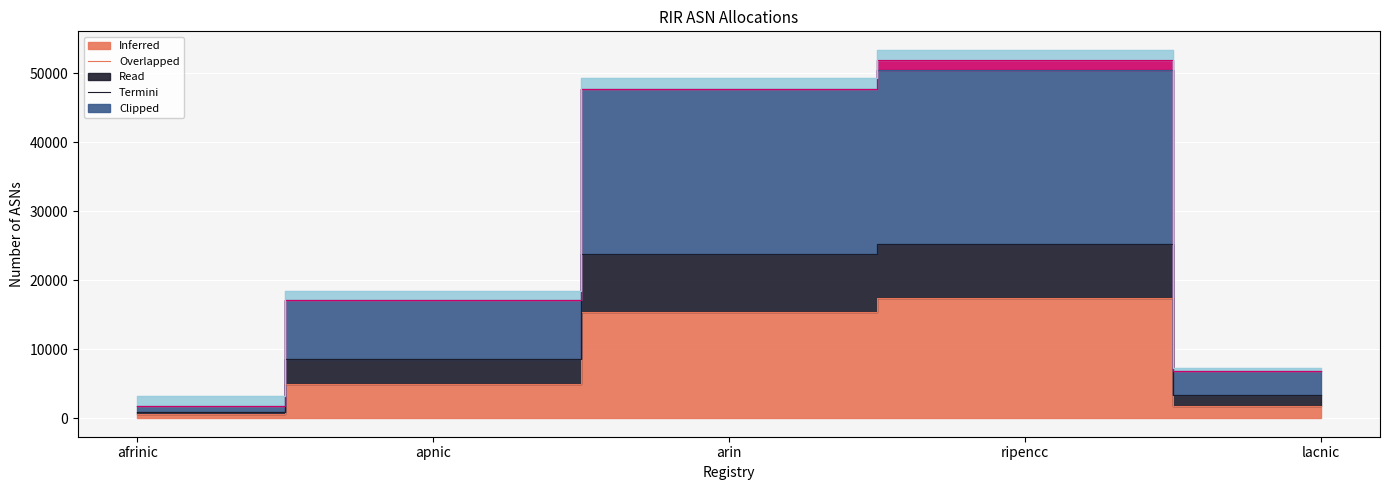

Reading left to right, extract all data points from this chart.

Advertised ASNs: 576	4930	15443	17436	1798
Unadvertised ASNs: 924	8555	23845	25228	3403
Allocated ASNs: 1848	17110	47690	50456	6806